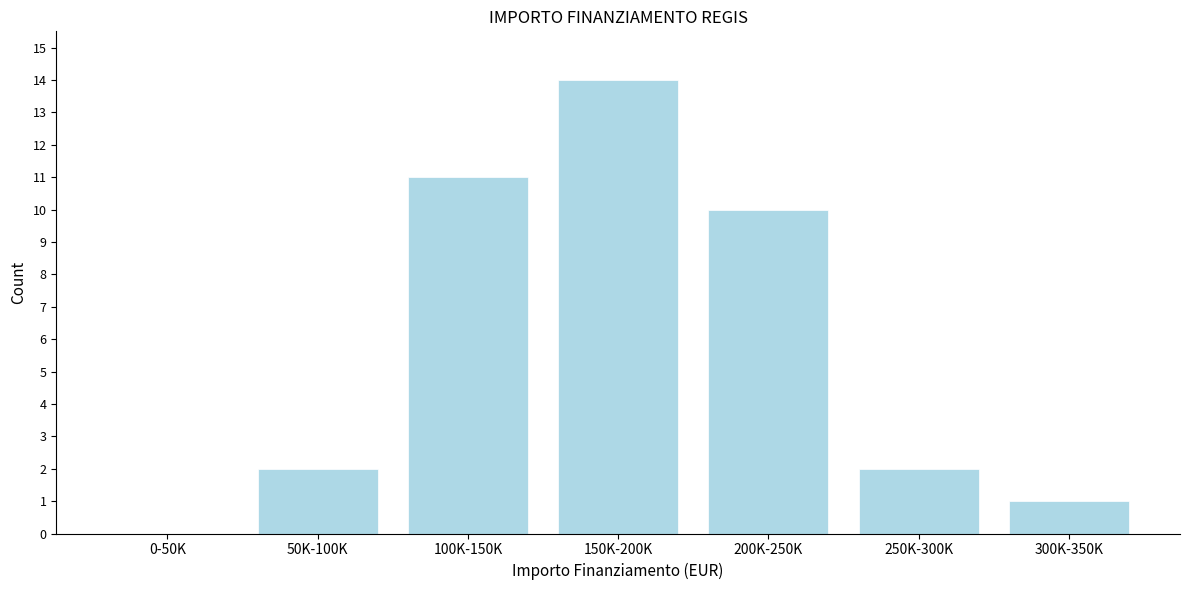

Reading right to left, list all the values displayed in this chart.

300K-350K=1	250K-300K=2	200K-250K=10	150K-200K=14	100K-150K=11	50K-100K=2	0-50K=0